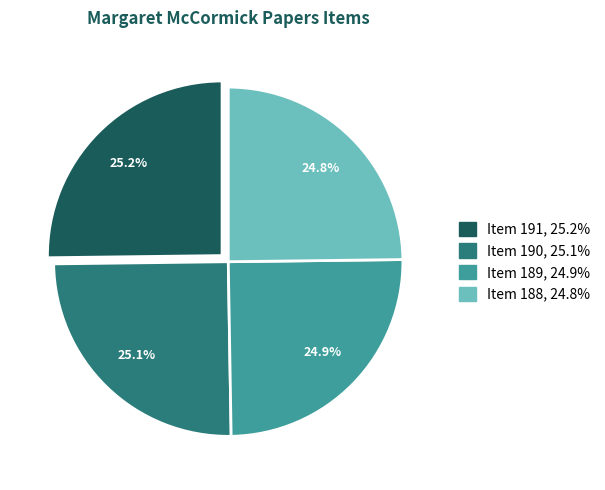

True or false: Item 189 accounts for 30% of the total.

False